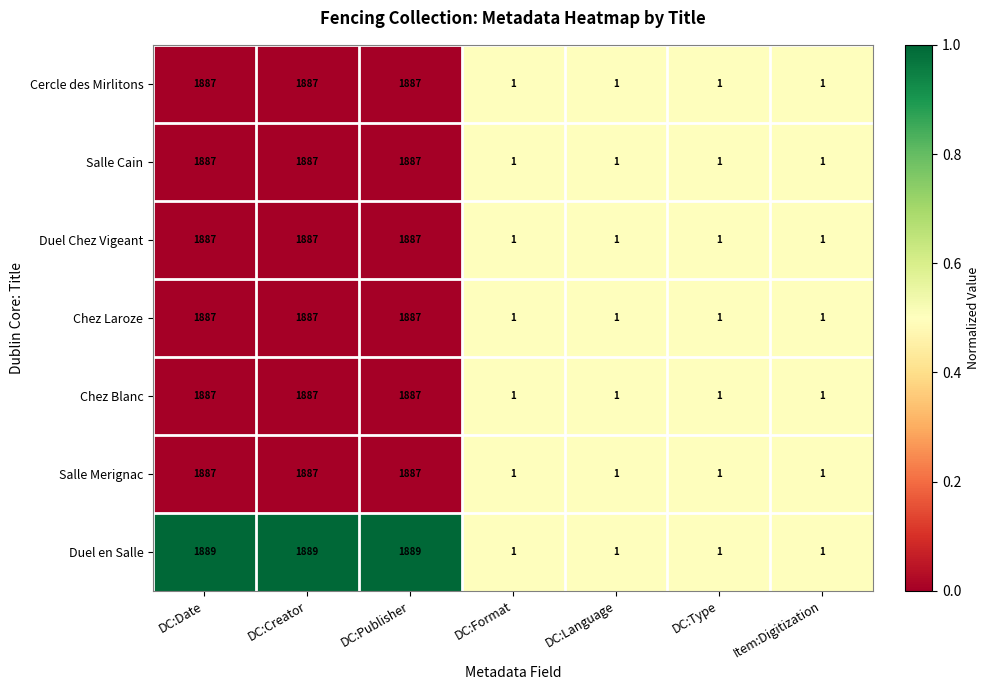

What is the total value across all series at DC:Format?

7